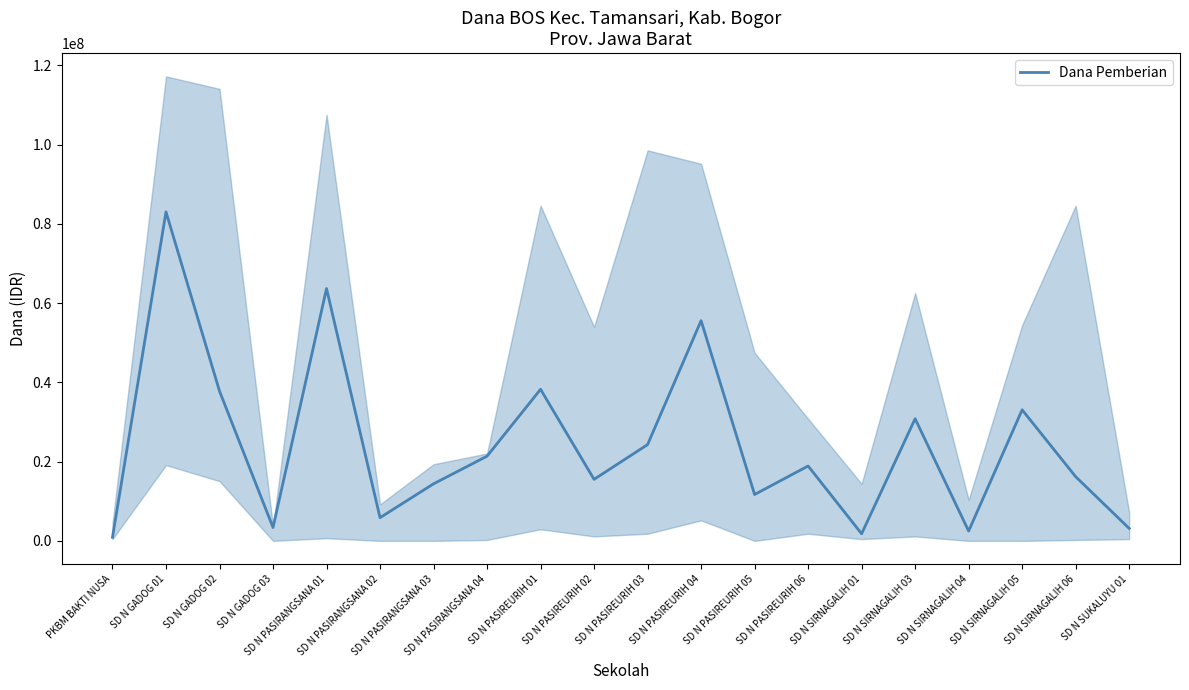

Which category has the lowest value across all series?

PKBM BAKTI NUSA